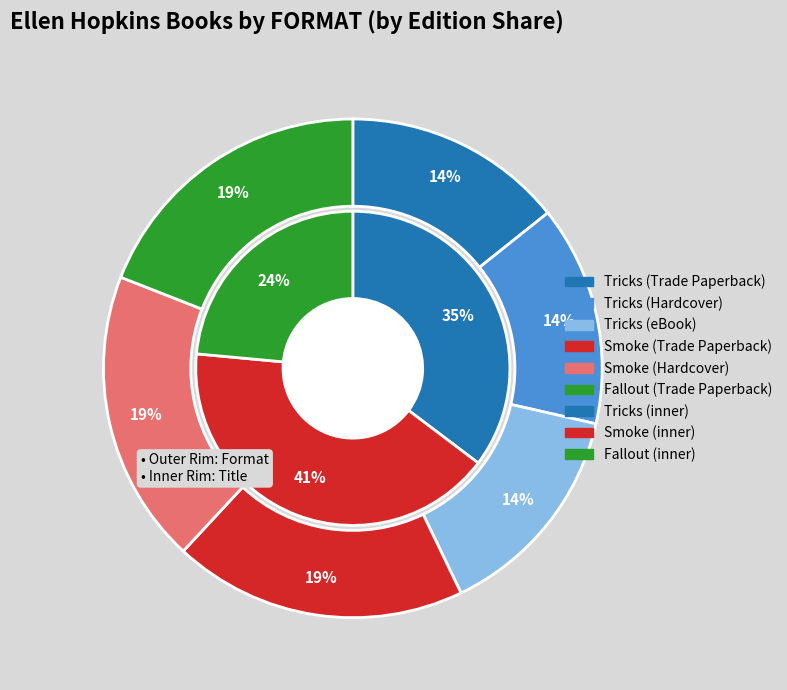

How many segments does this pie chart have?

6